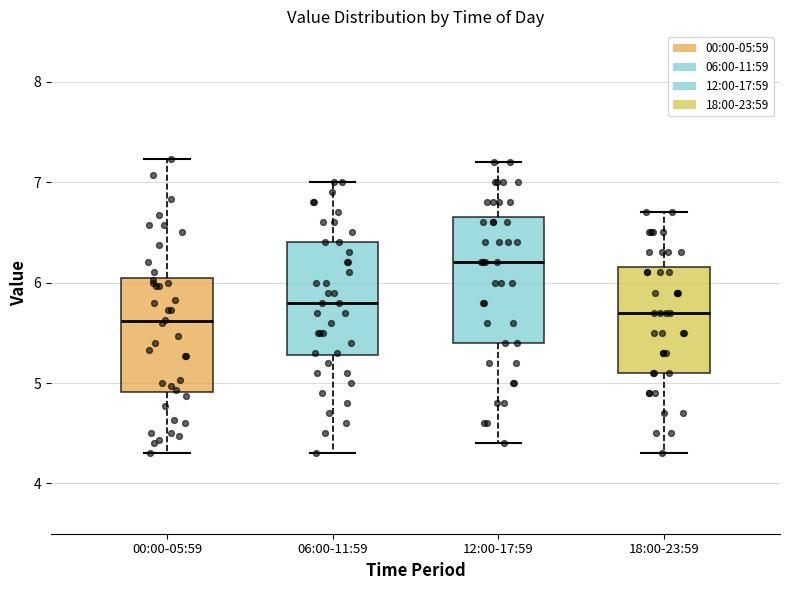

Reading left to right, transcribe this box plot: for each box, give where its median line is, the range the box spans, and where its two whiskers end, as read against the y-axis. The values are not printed on the chart, so give them approximately, as read against the axis.

00:00-05:59: median 5.6, box 4.9 to 6.0, whiskers 4.3 to 7.2
06:00-11:59: median 5.8, box 5.3 to 6.4, whiskers 4.3 to 7.0
12:00-17:59: median 6.2, box 5.4 to 6.7, whiskers 4.4 to 7.2
18:00-23:59: median 5.7, box 5.1 to 6.2, whiskers 4.3 to 6.7